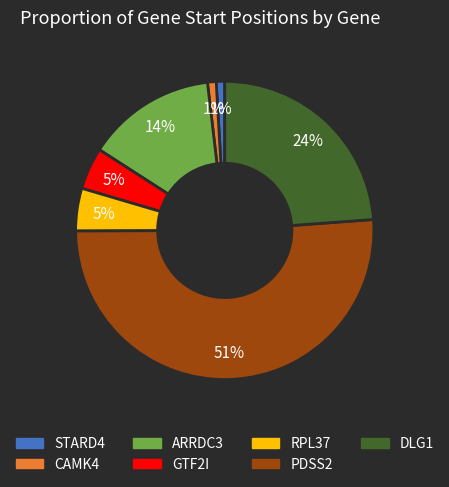

Which category has the biggest portion of the pie?

PDSS2